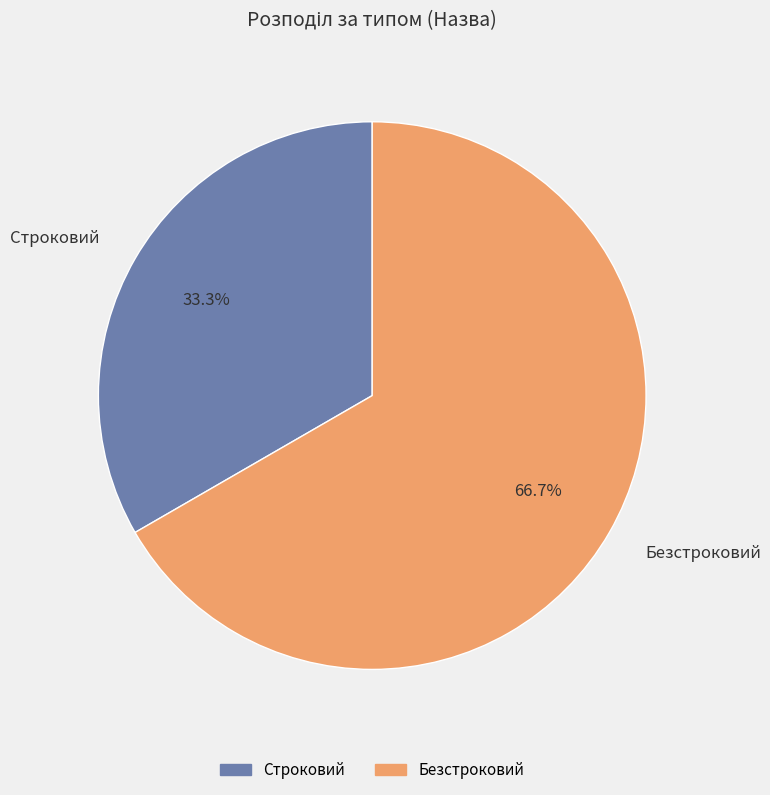

Count the number of slices in the pie.

2